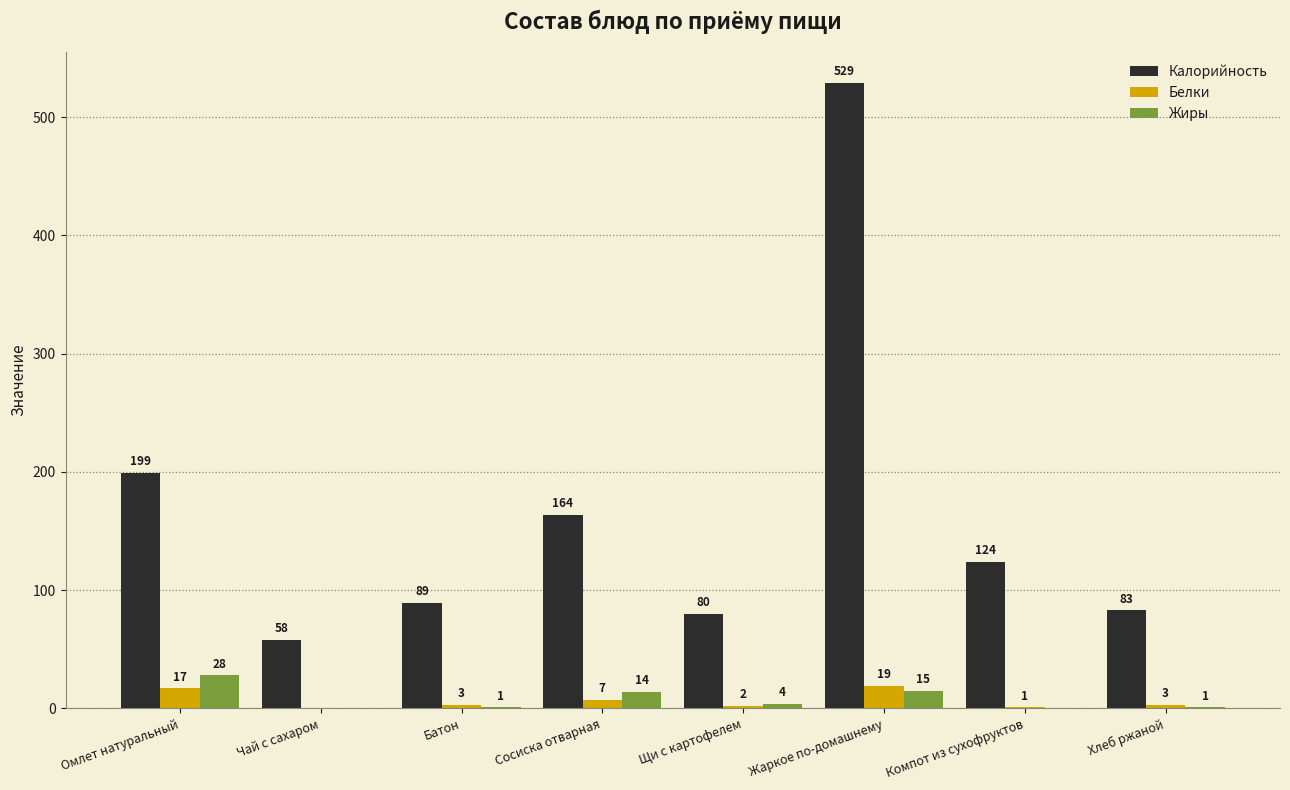

Is it true that Калорийность equals 143 at Щи с картофелем?

False